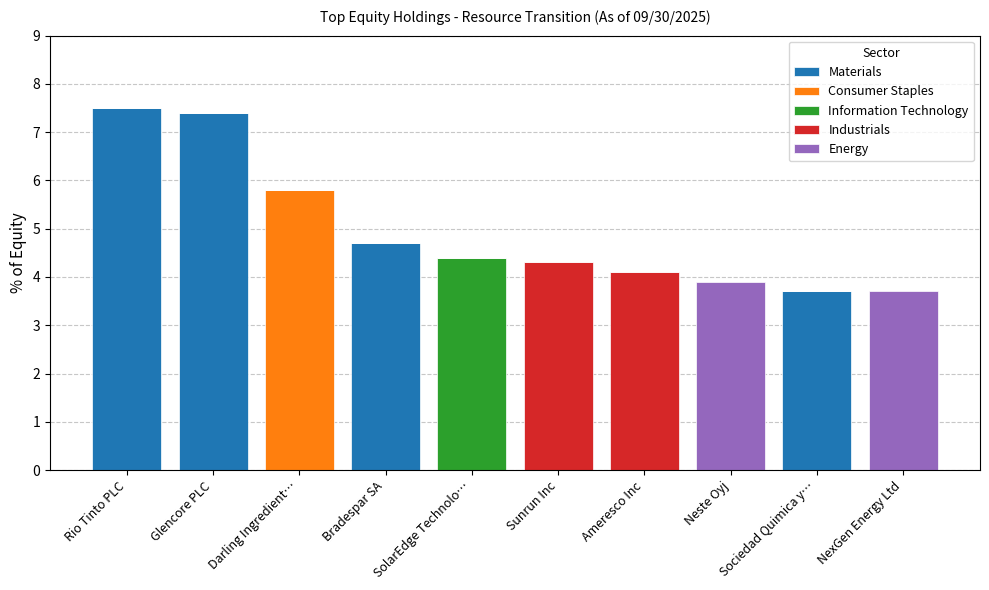

What is the total value across all series at NexGen Energy Ltd?

3.7